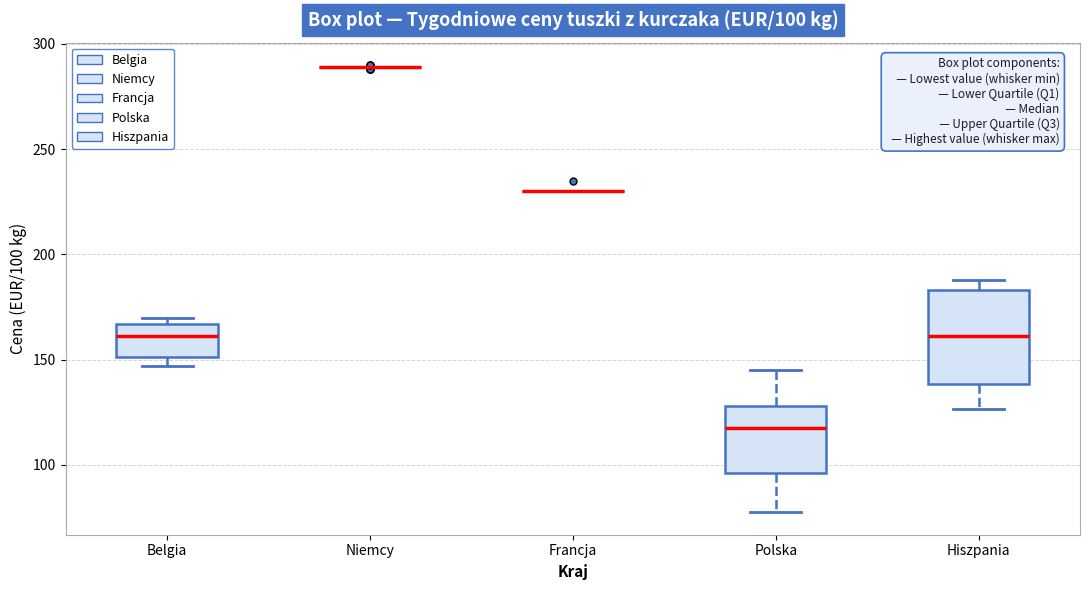

Which box is the tallest, from its lower edge to its upper edge?

Hiszpania